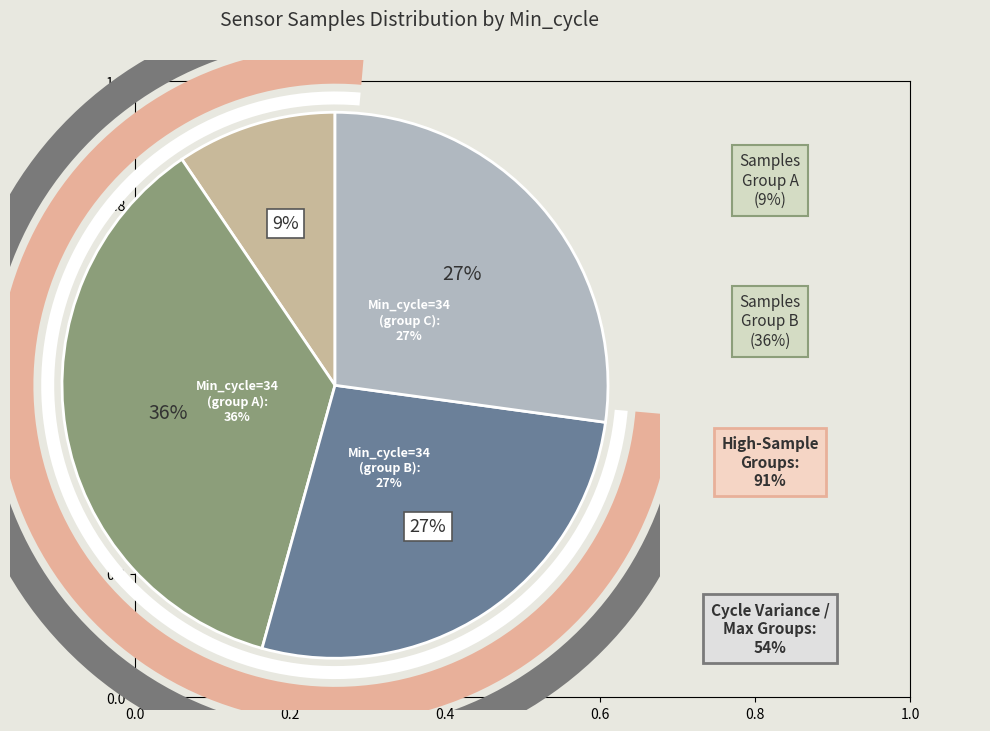

Between 34 and 34, which is larger?

34